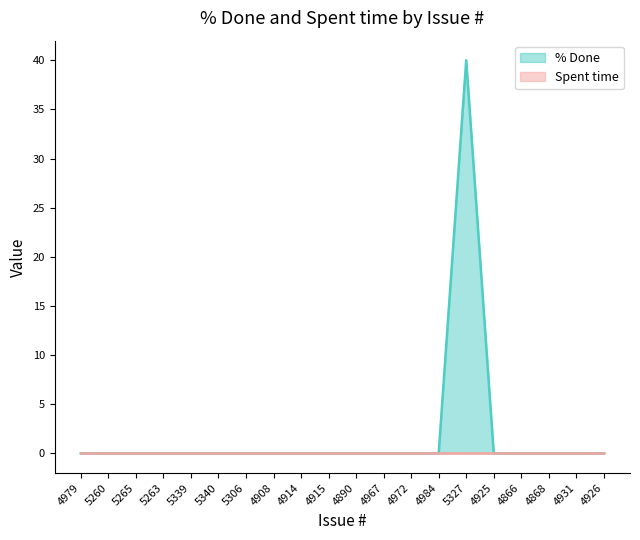

What is the label of the 8th point from the left?

4908